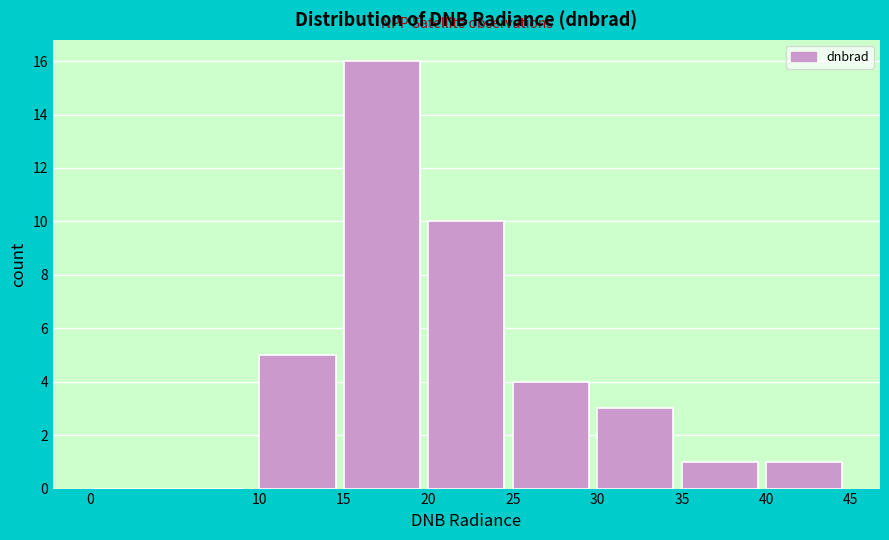

Reading left to right, list every bar in this chart as the range it spans on the x-axis followed by its height. The values are not printed on the chart, so give them approximately, as read against the axis.

0 to 10: 0
10 to 15: 5
15 to 20: 16
20 to 25: 10
25 to 30: 4
30 to 35: 3
35 to 40: 1
40 to 45: 1